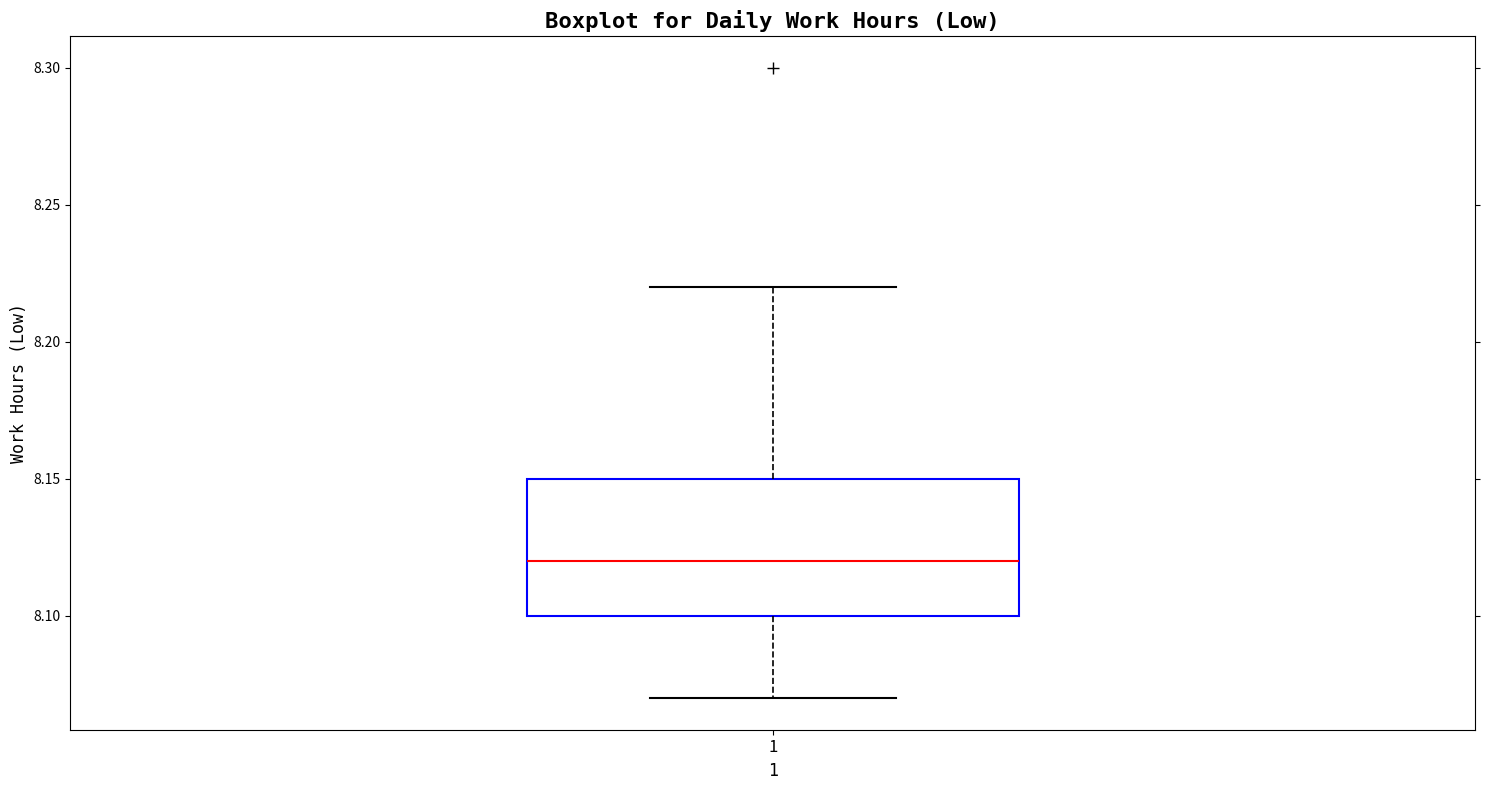

Transcribe this box plot: give where the median line is, the range the box spans, and where the two whiskers end, as read against the y-axis. The values are not printed on the chart, so give them approximately, as read against the axis.

median 8.12, box 8.10 to 8.15, whiskers 8.07 to 8.22